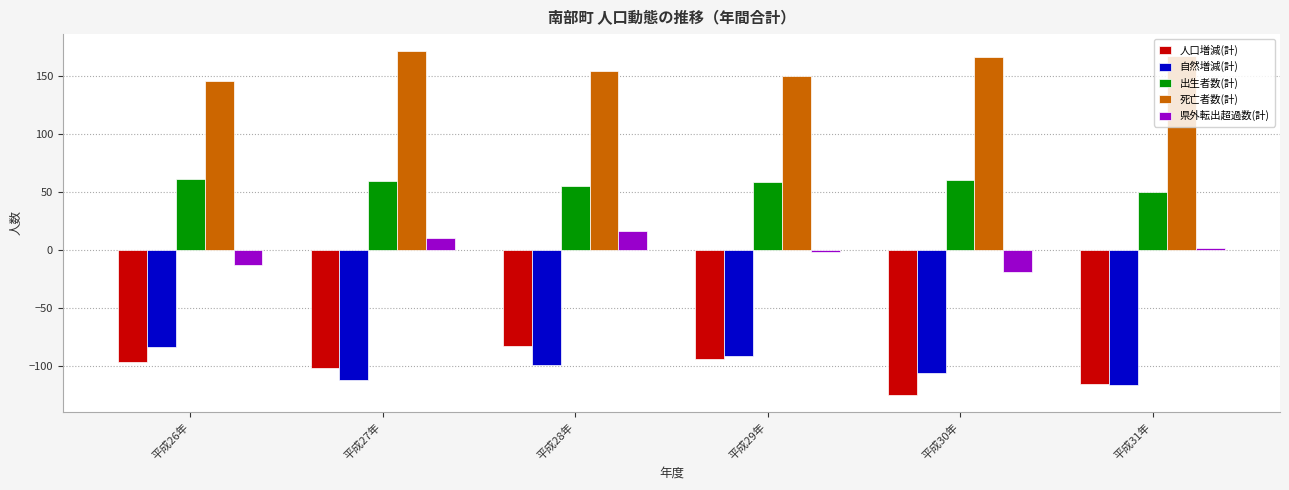

Which series has the widest spread of values?

人口増減(計)